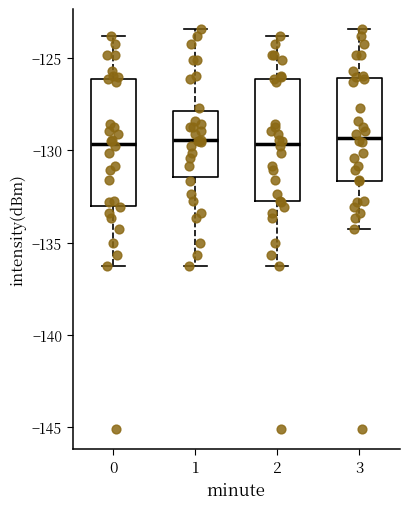

Reading left to right, read every box against the y-axis: the position of its median line, the range the box covers, and the ends of its whiskers. The values are not printed on the chart, so give them approximately, as read against the axis.

0: median -129.5, box -133.0 to -126.0, whiskers -136.5 to -124.0
1: median -129.5, box -131.5 to -128.0, whiskers -136.5 to -123.5
2: median -129.5, box -133.0 to -126.0, whiskers -136.5 to -124.0
3: median -129.5, box -131.5 to -126.0, whiskers -134.5 to -123.5